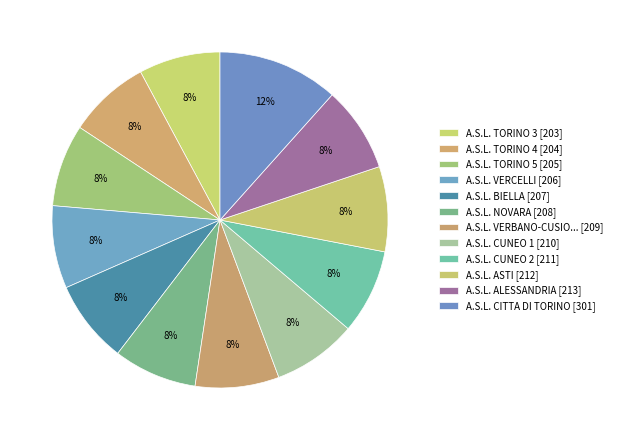

How many segments does this pie chart have?

12